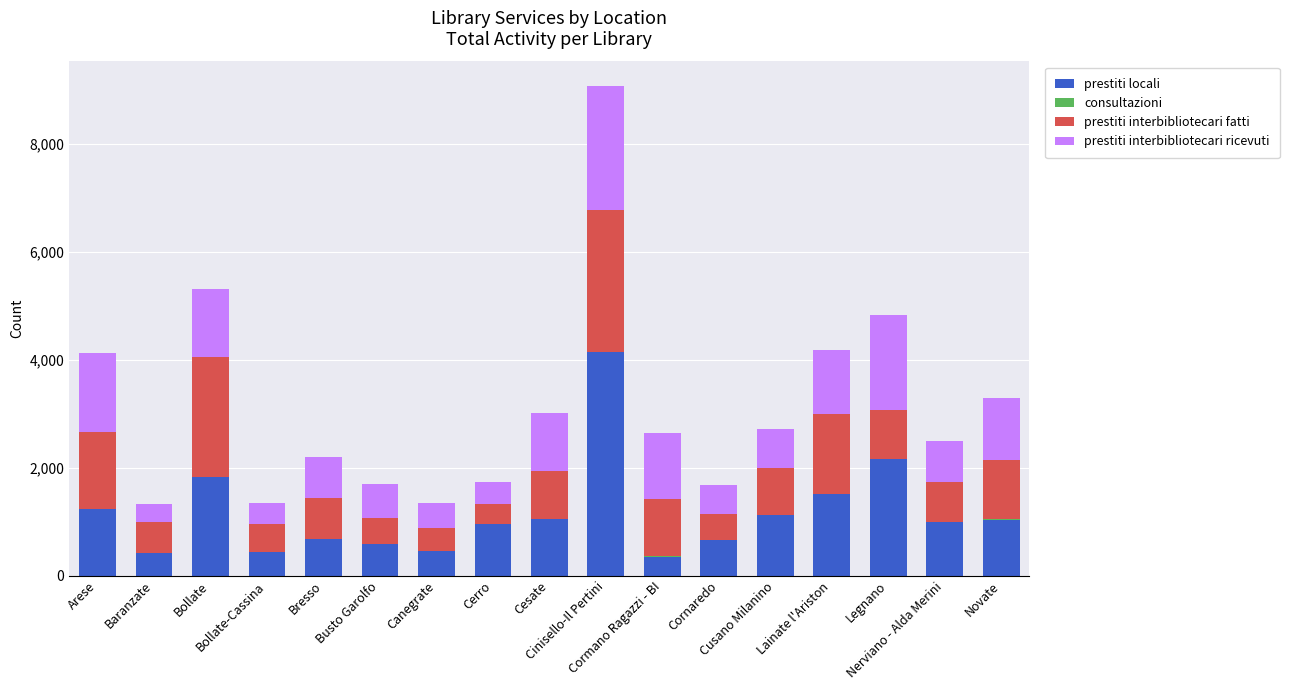

What is the difference between the maximum and minimum values in the prestiti interbibliotecari ricevuti series?

1967